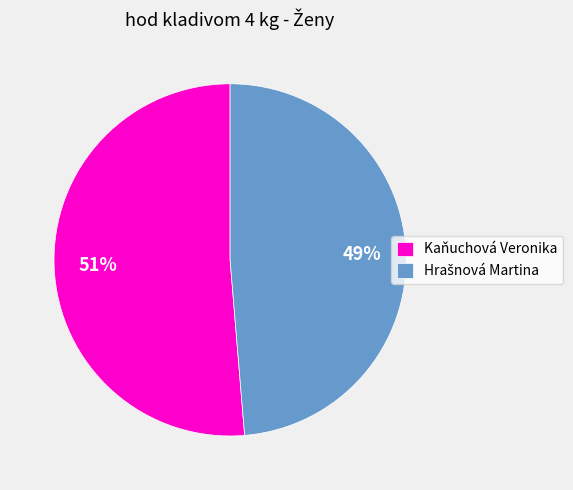

Which category accounts for the majority?

Kaňuchová Veronika